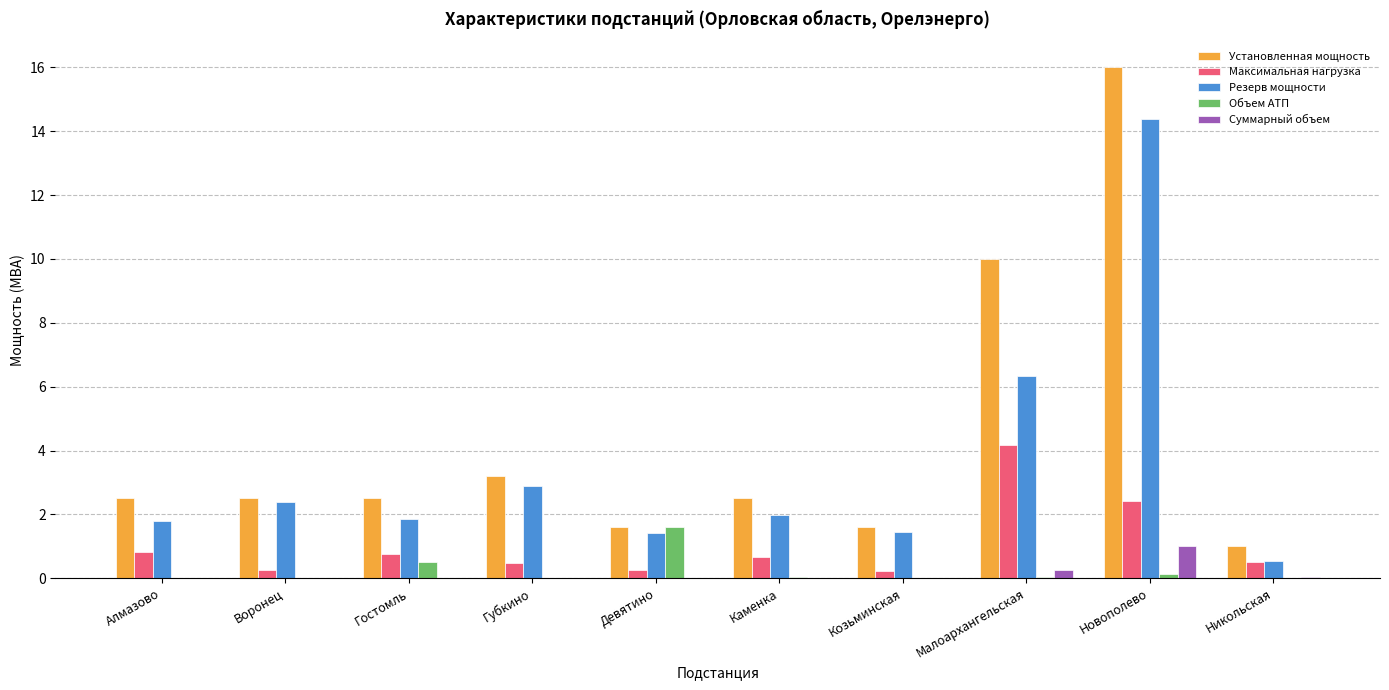

Is the value of Установленная мощность at Гостомль greater than the value of Суммарный объем at Козьминская?

Yes